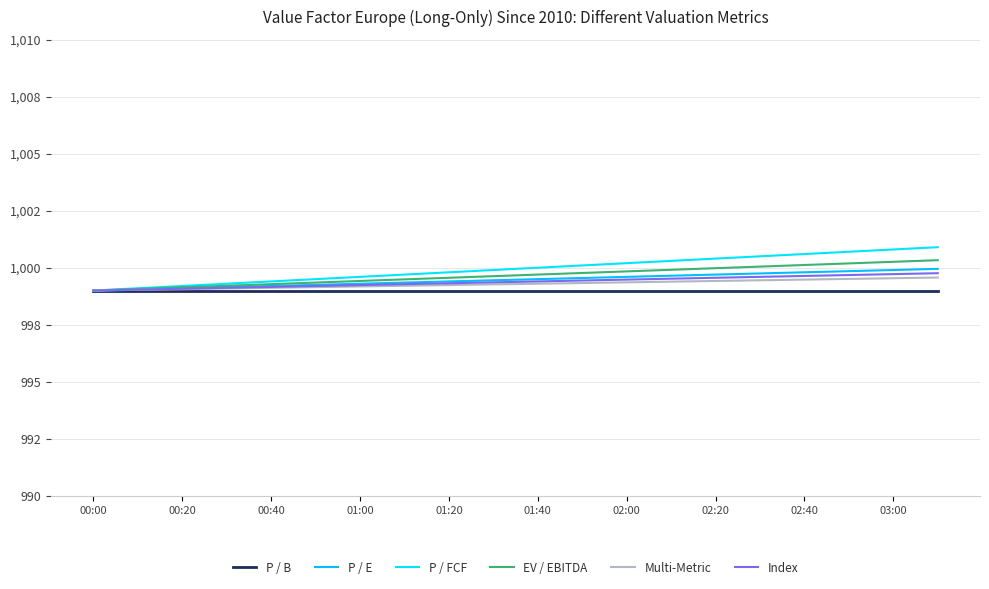

Is this an area chart (filled region under the line)?

No